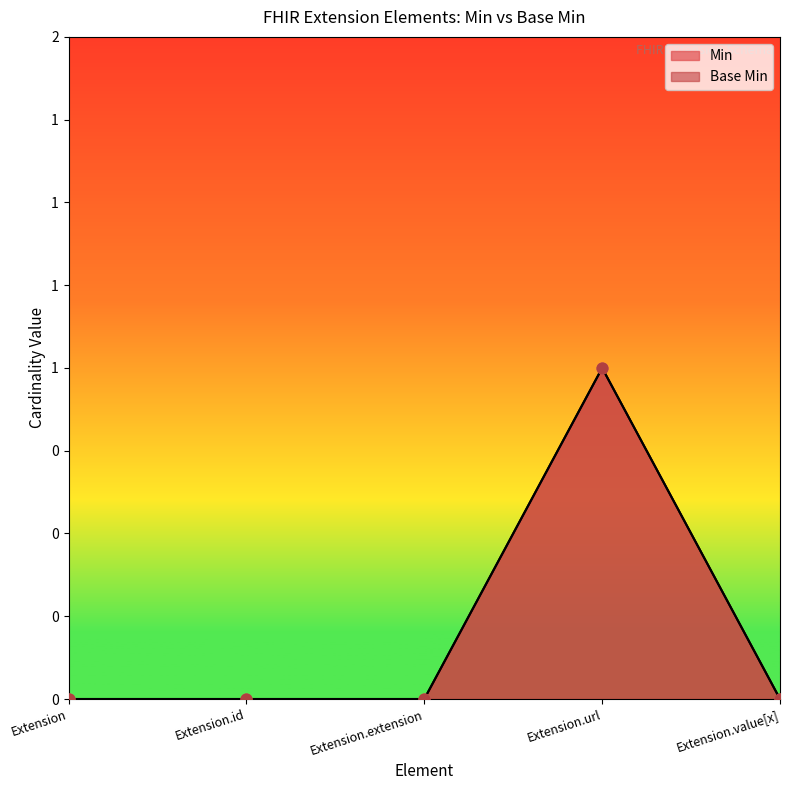

Which series contains the highest Y value?

Min